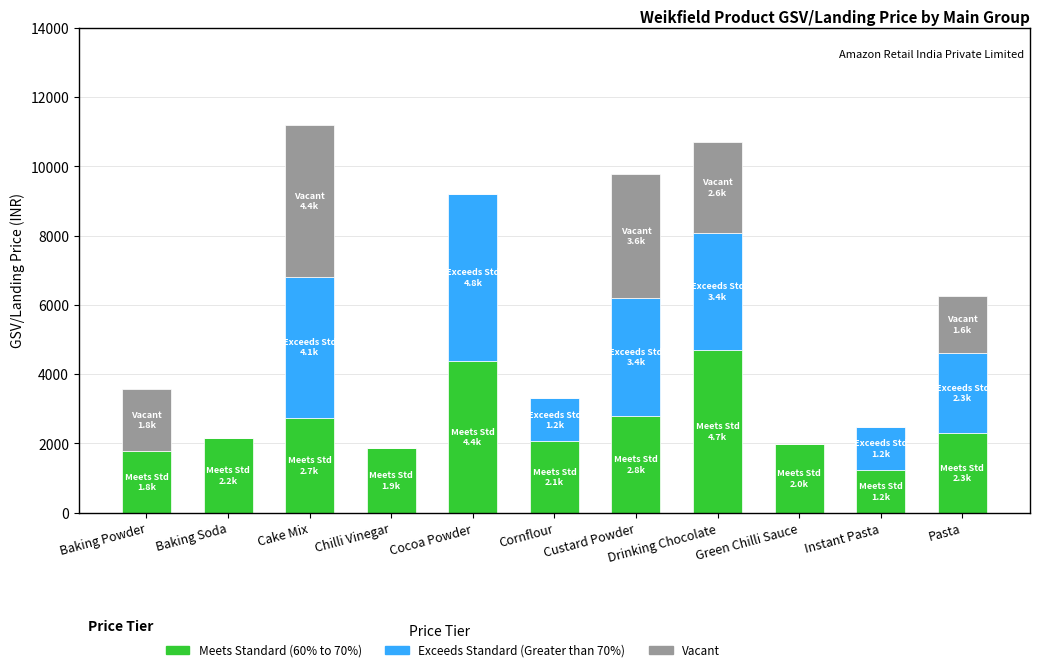

What is the difference between the Meets Standard (60% to 70%) values at Instant Pasta and Baking Powder?

550.0